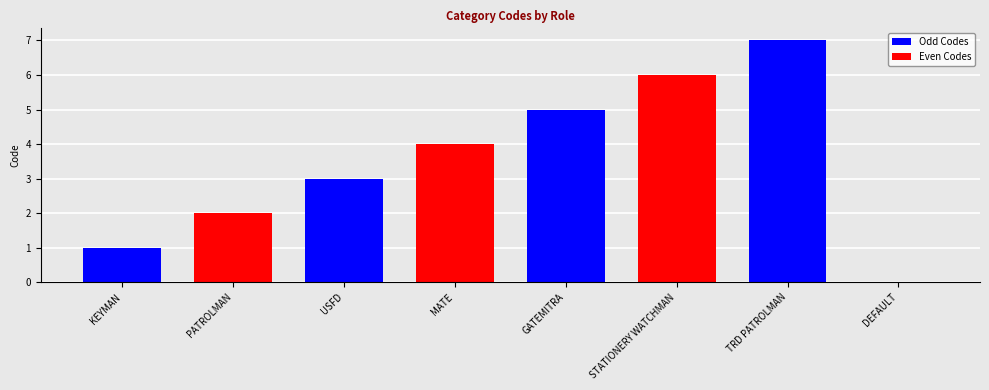

Which label corresponds to the smallest value in the chart?

DEFAULT